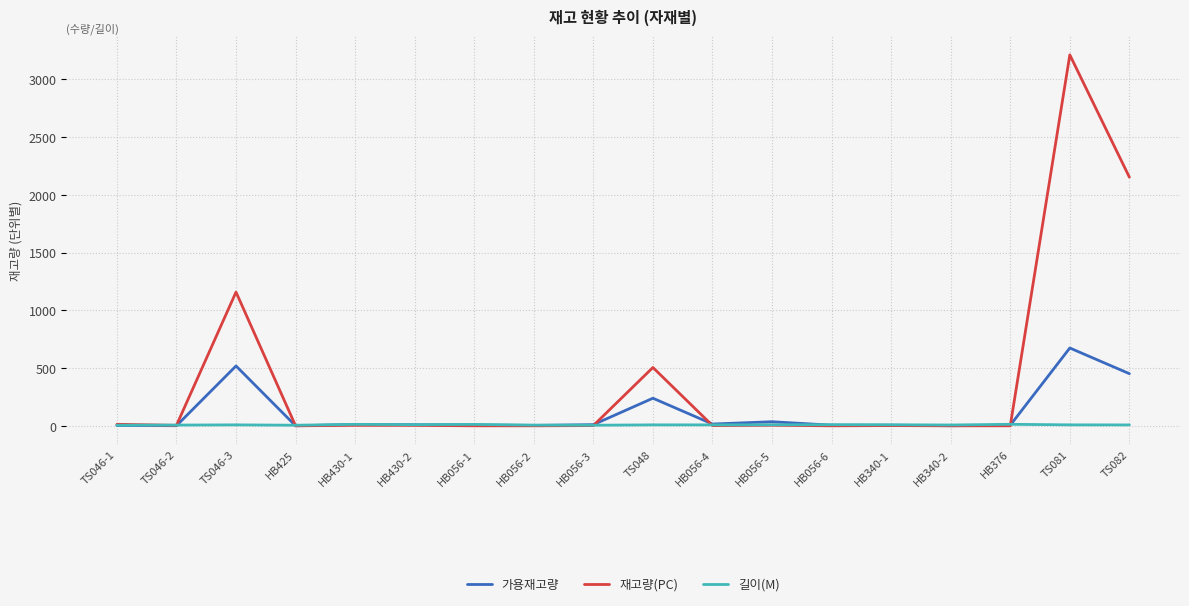

What is the average value of the 가용재고량 series?

111.7